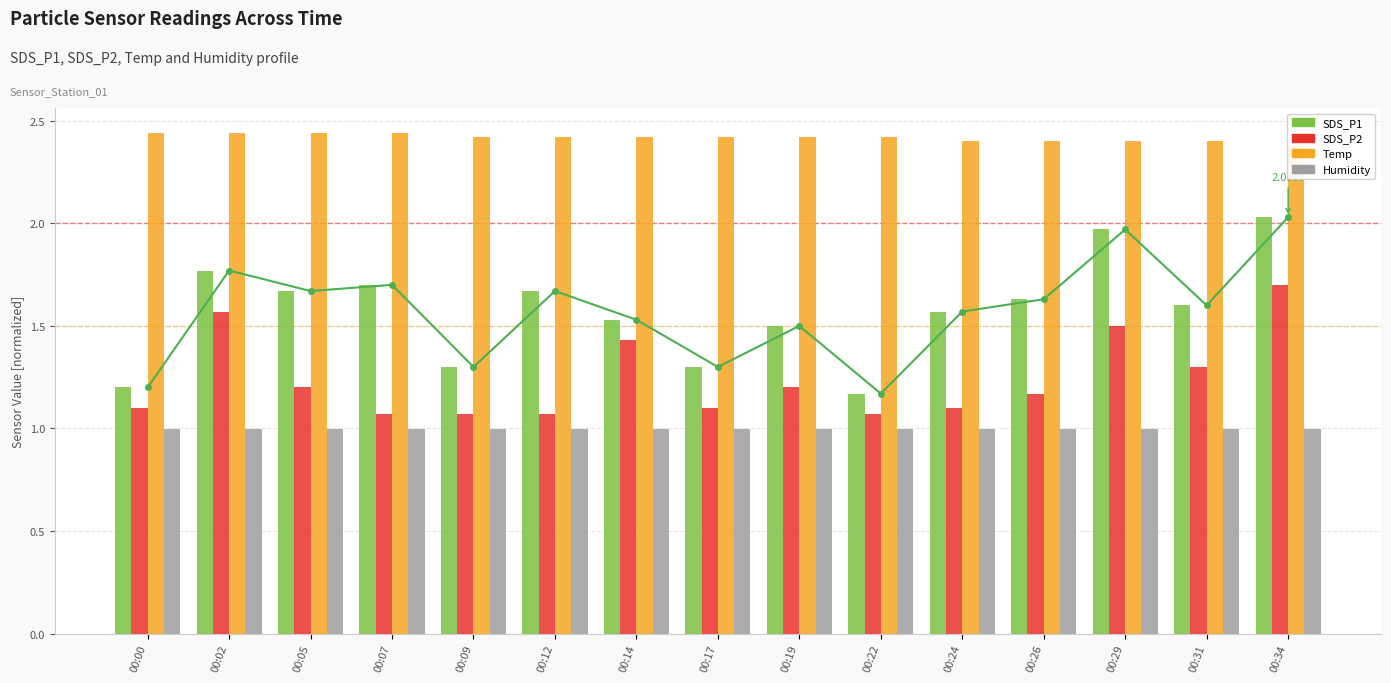

The SDS_P1 trend series shows 1.2 at 00:00. True or false?

True